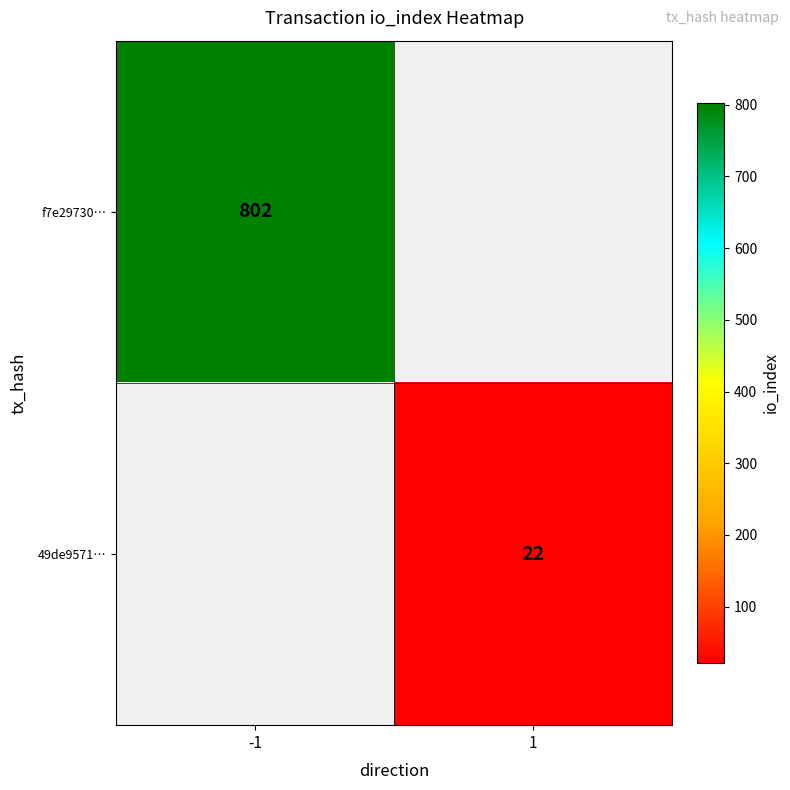

How many distinct data groups are displayed?

2